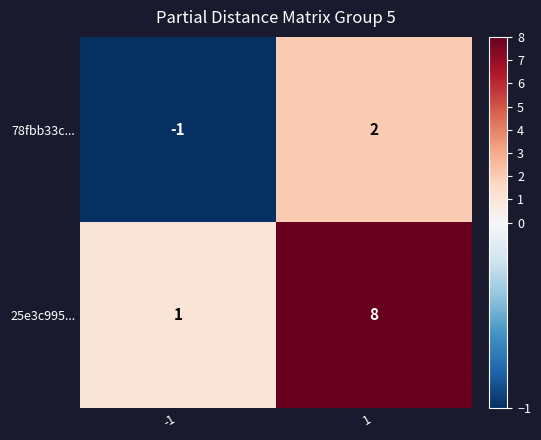

What is the smallest value displayed?

-1